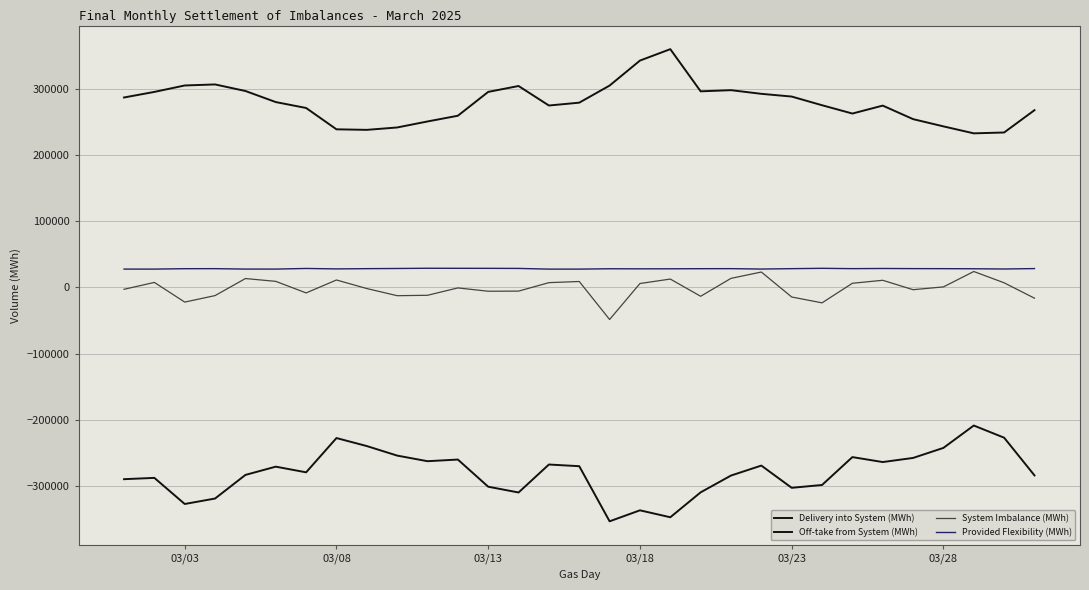

Count the number of data series in this chart.

4